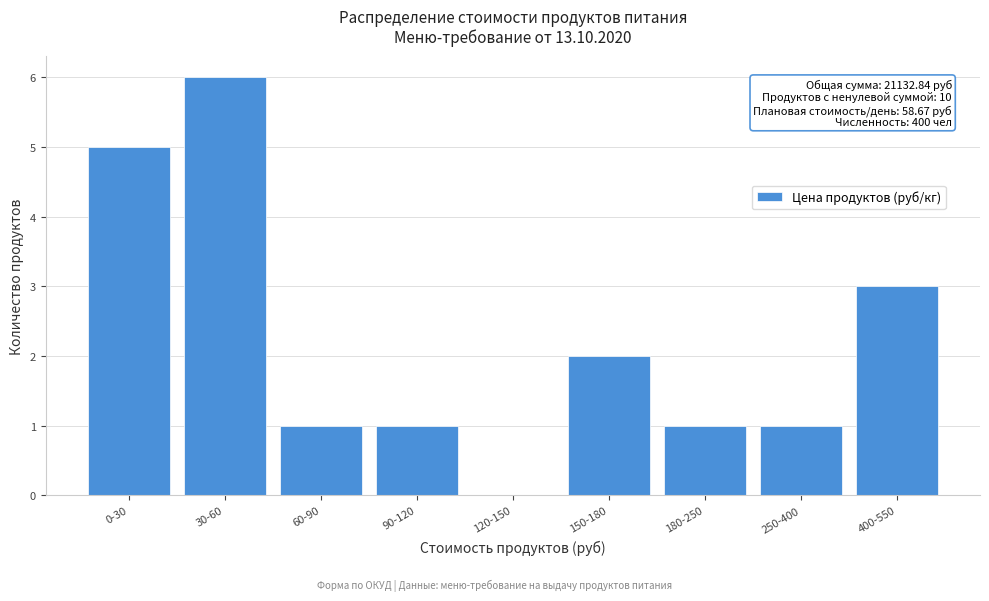

Reading left to right, list all the values displayed in this chart.

0-30=5	30-60=6	60-90=1	90-120=1	120-150=0	150-180=2	180-250=1	250-400=1	400-550=3